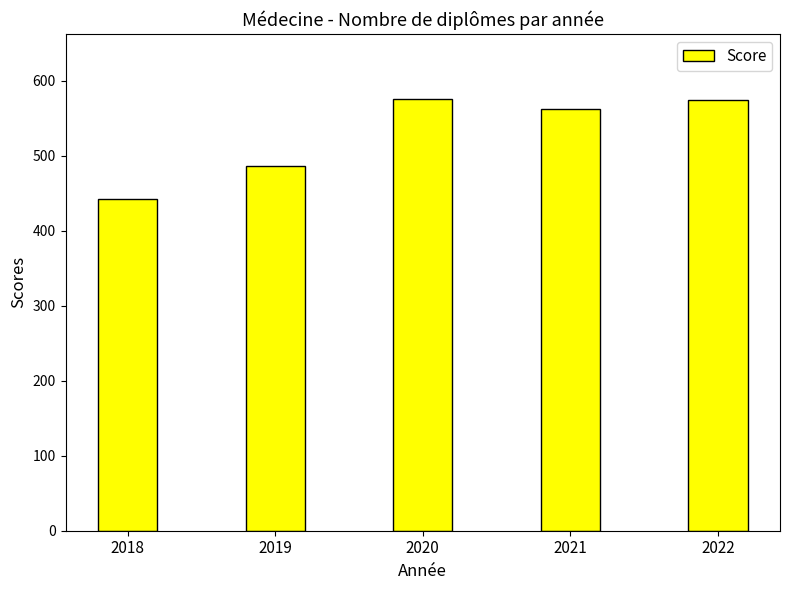

What is the smallest value displayed?

443